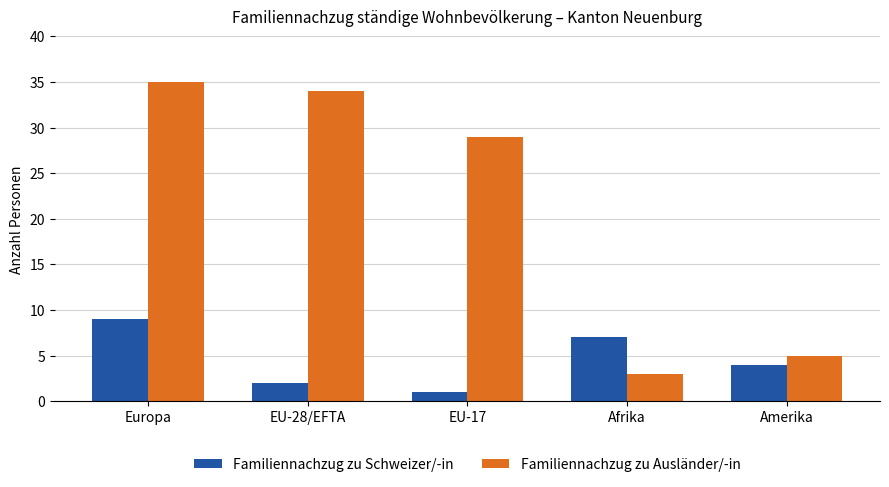

The value of Familiennachzug zu Ausländer/-in at EU-17 is 29. True or false?

True